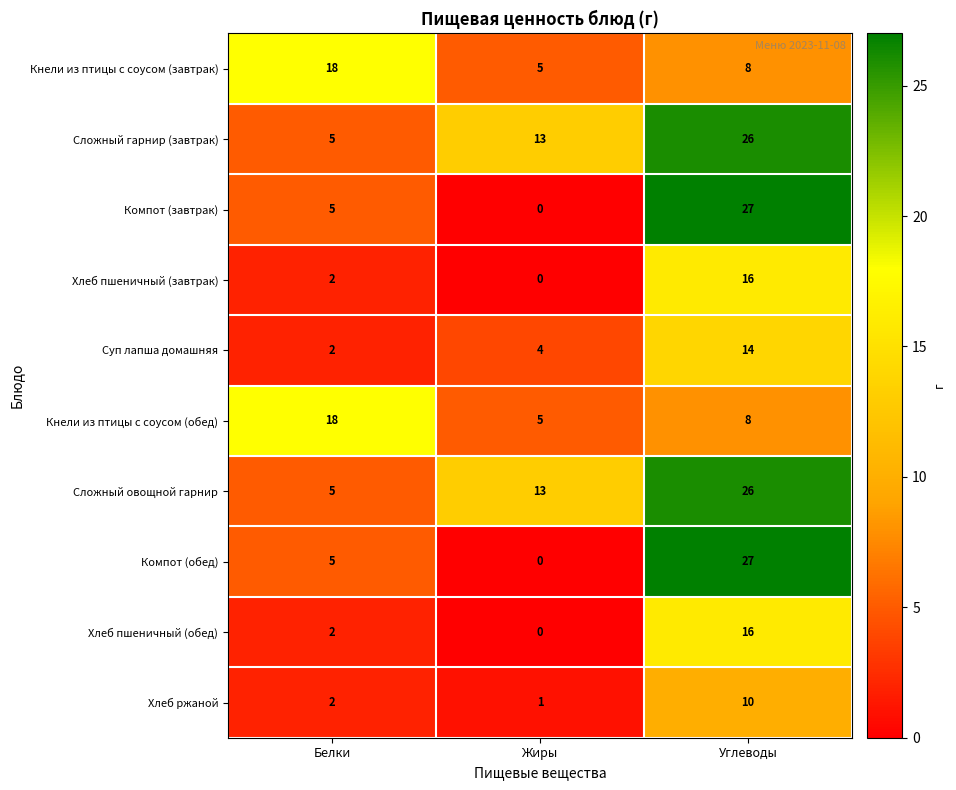

Which category has the highest value in the Кнели из птицы с соусом (завтрак) series?

Белки